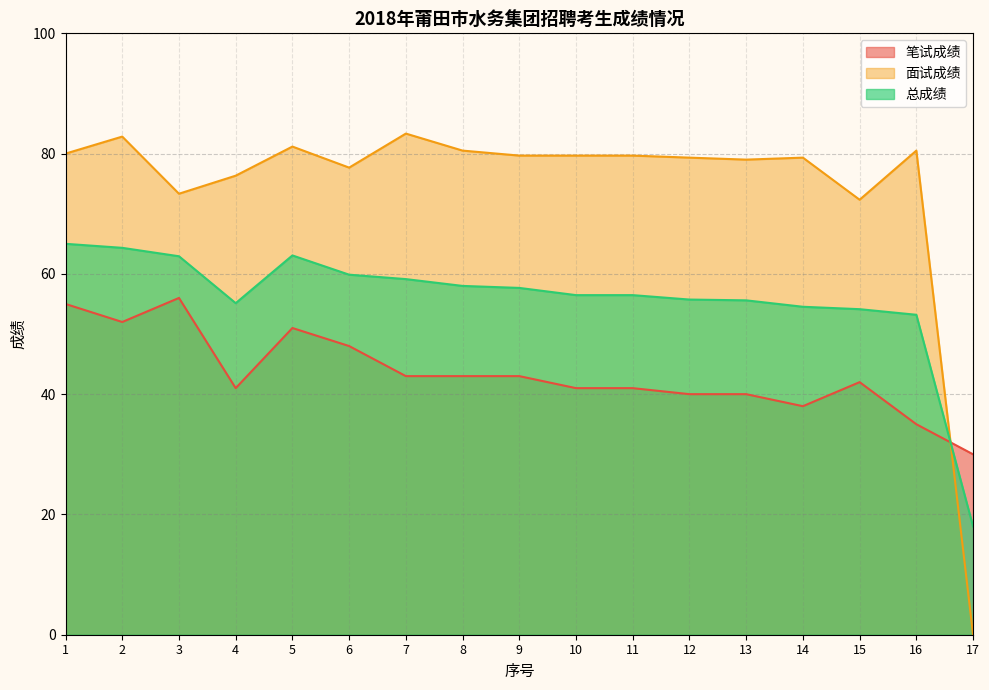

True or false: 总成绩 has a value of 90.2 at 9.

False